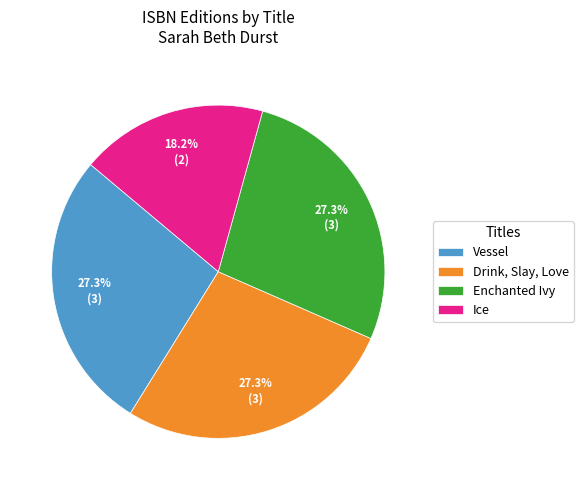

Is the sum of Drink, Slay, Love and Vessel greater than half?

Yes